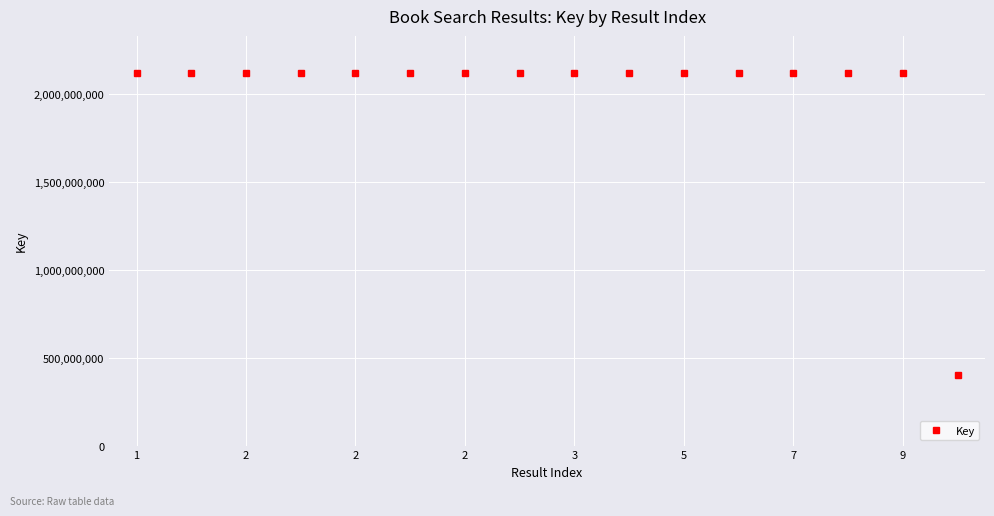

What is the difference between the maximum and minimum values?

1717814839